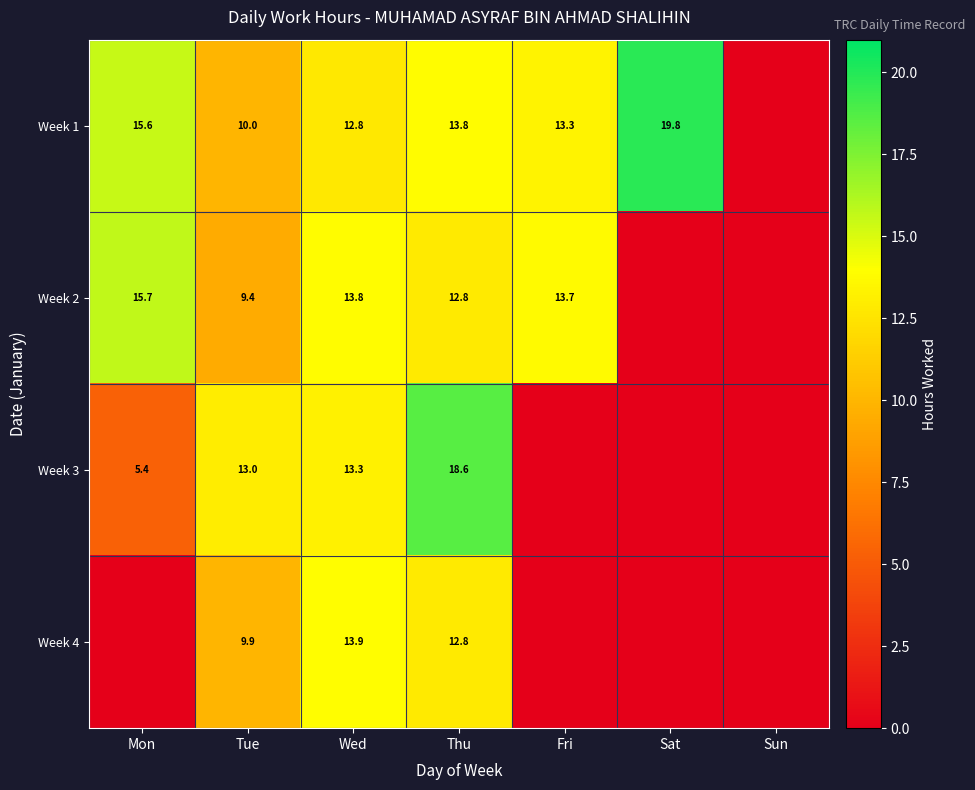

Rank the series at Wed from lowest to highest value.

Week 1, Week 3, Week 2, Week 4